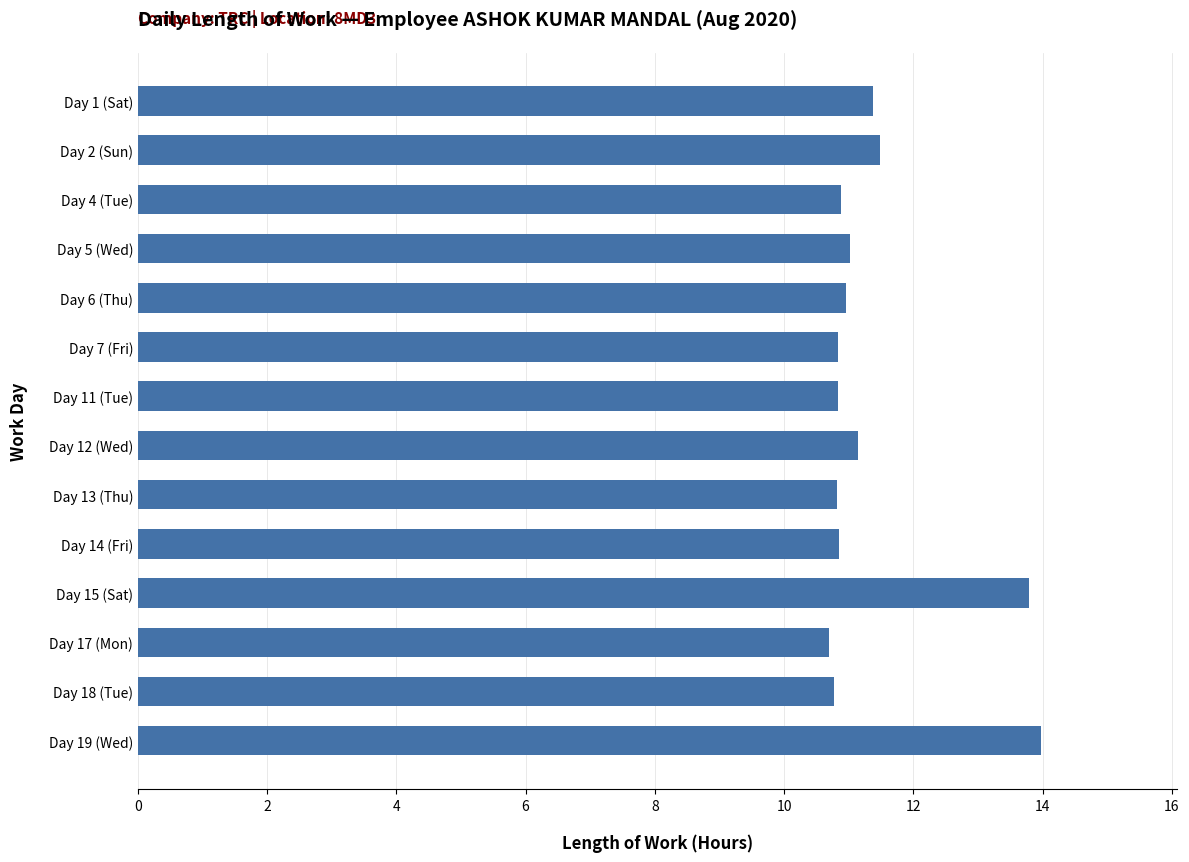

What is the ratio of the value at Day 14 (Fri) to the value at Day 2 (Sun)?

0.9